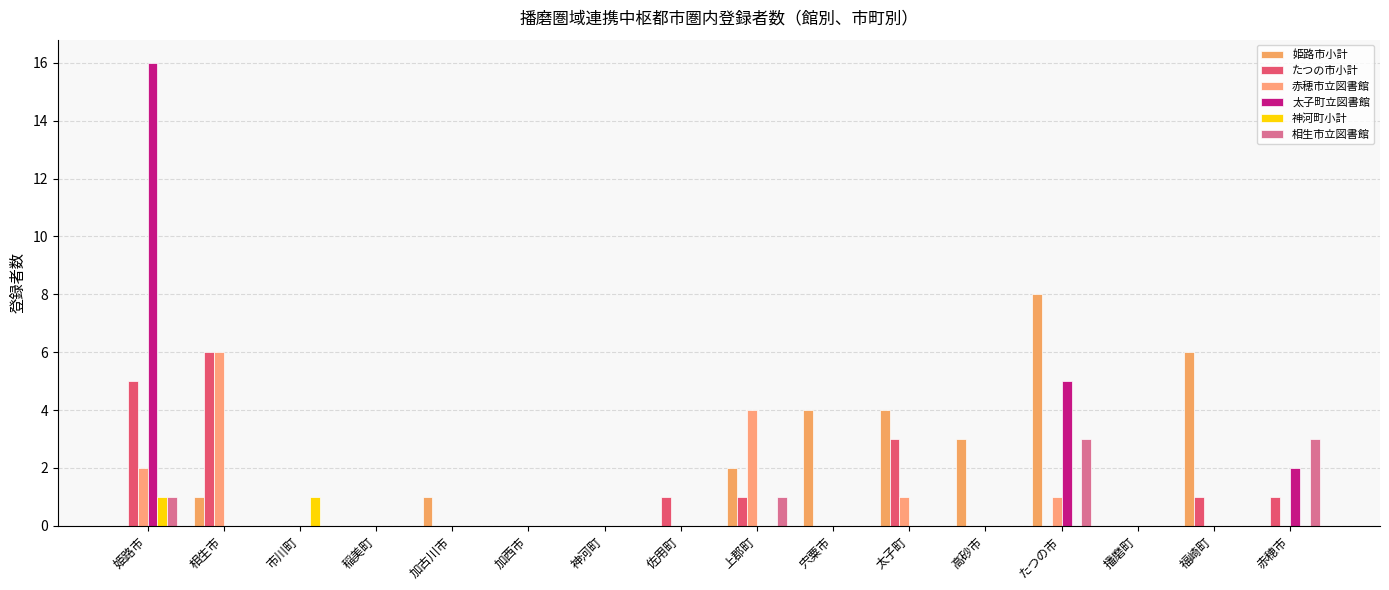

Does the chart contain stacked bars?

No